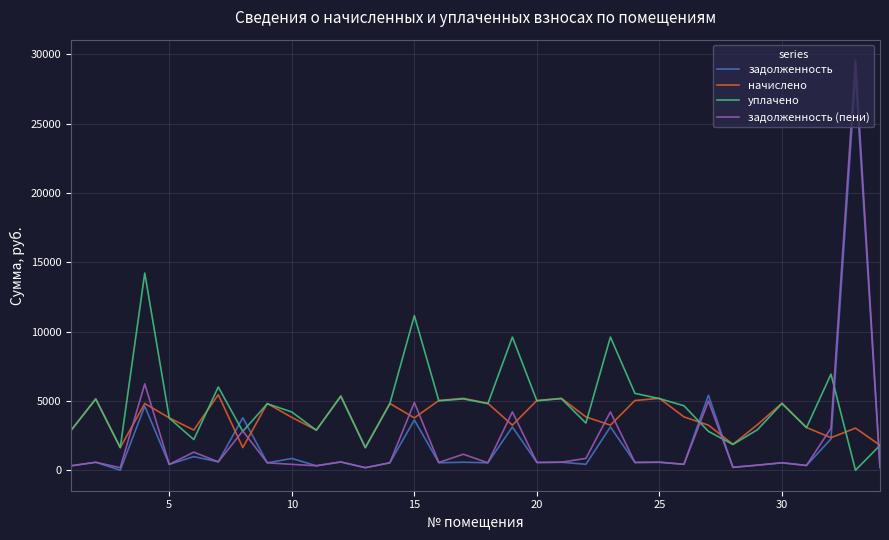

Does the chart have visible grid lines?

Yes